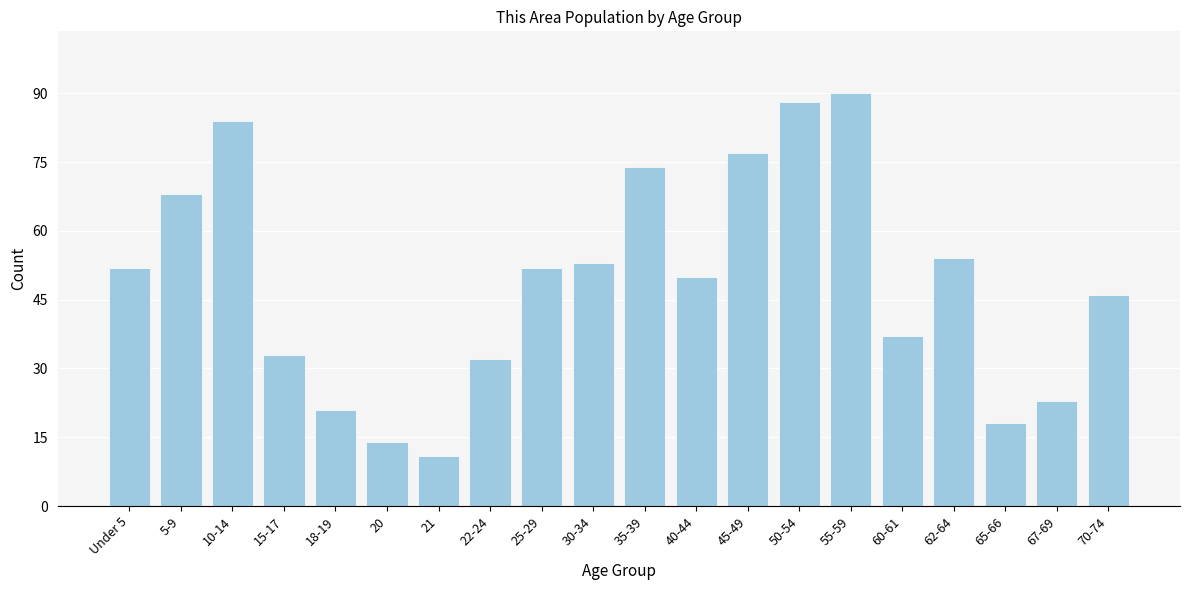

Reading right to left, extract all data points from this chart.

70-74=46	67-69=23	65-66=18	62-64=54	60-61=37	55-59=90	50-54=88	45-49=77	40-44=50	35-39=74	30-34=53	25-29=52	22-24=32	21=11	20=14	18-19=21	15-17=33	10-14=84	5-9=68	Under 5=52